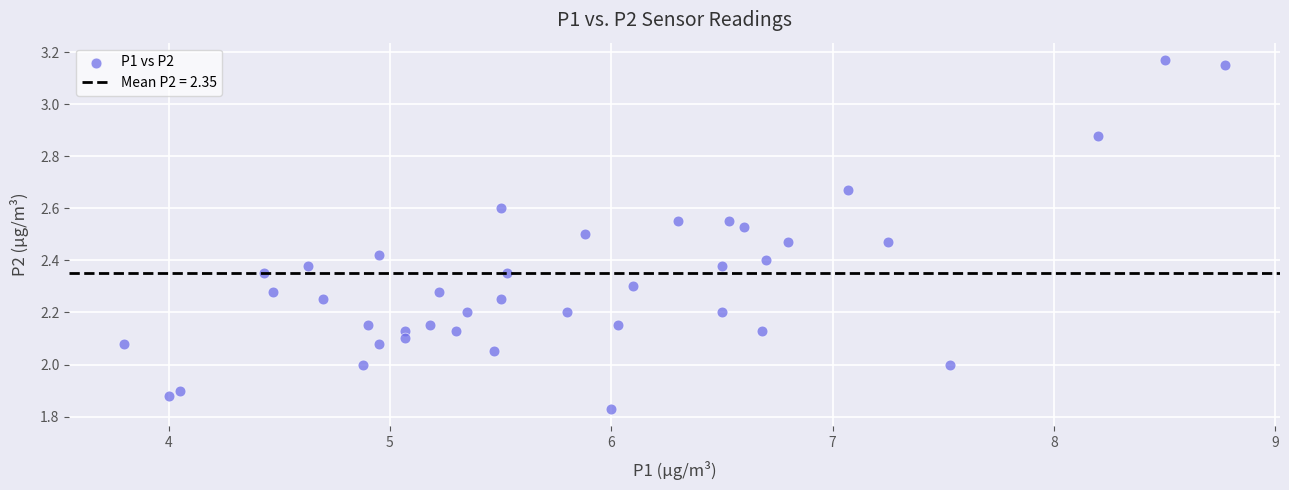

What is the range of X values (max minus min)?

5.0